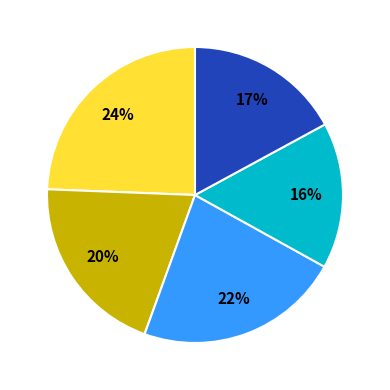

Is there a majority slice in this chart?

No